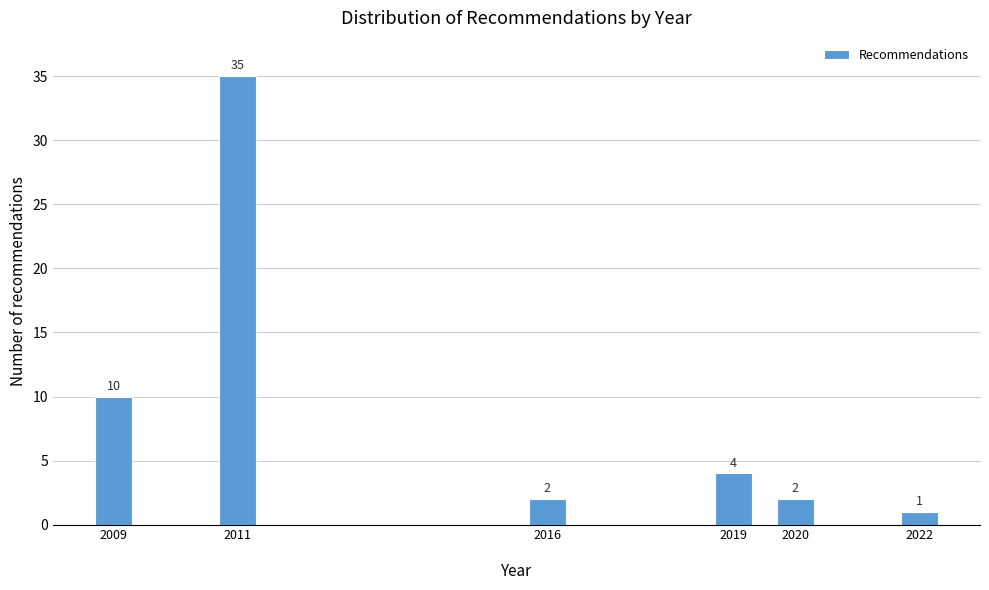

Reading left to right, what are all the values shown in this chart?

10	35	2	4	2	1